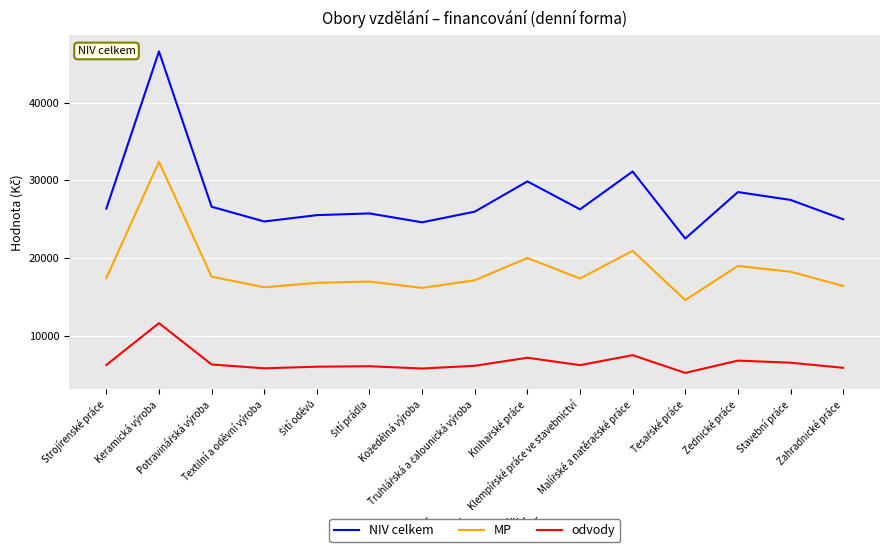

What is the minimum value for odvody?

5263